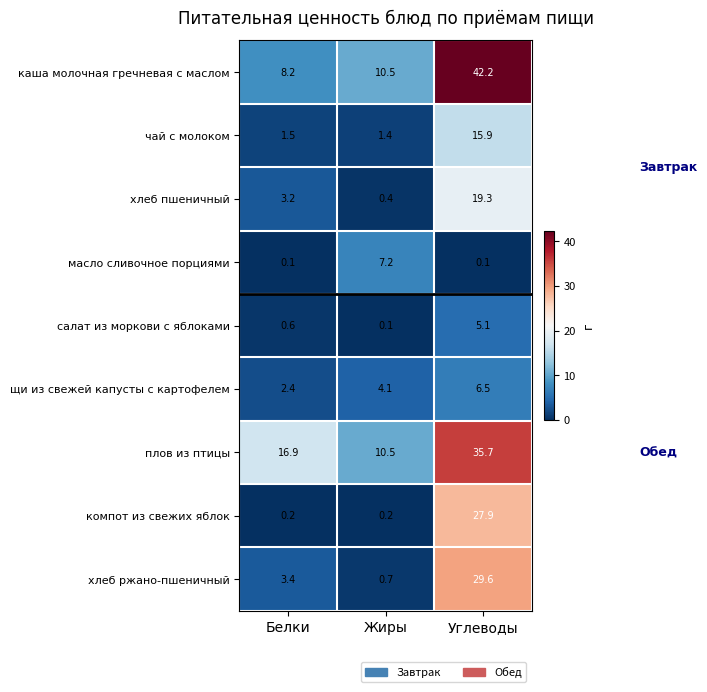

What is the difference between the maximum and minimum values in the хлеб пшеничный series?

18.9